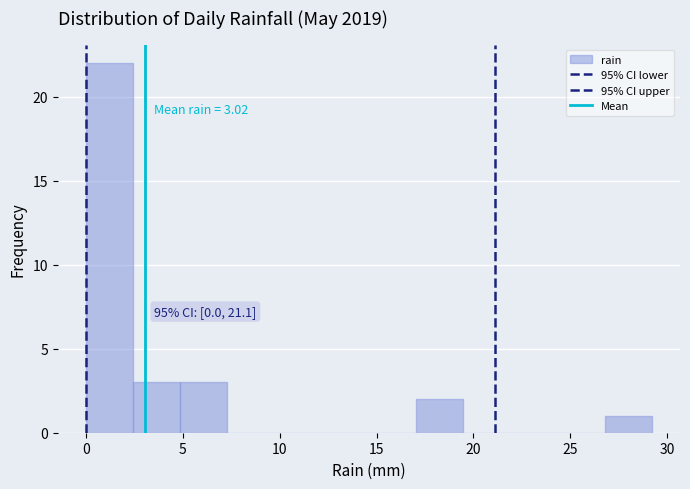

Which range on the x-axis has the tallest bar?

0.0 to 2.5